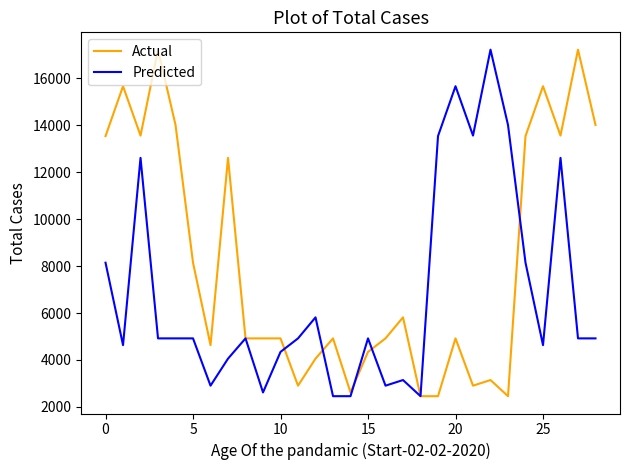

List the series in order of their overall mean, highest first.

Actual, Predicted